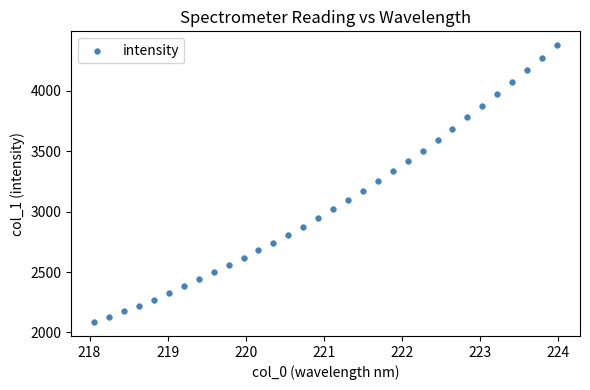

What is the range of Y values (max minus min)?

2294.0